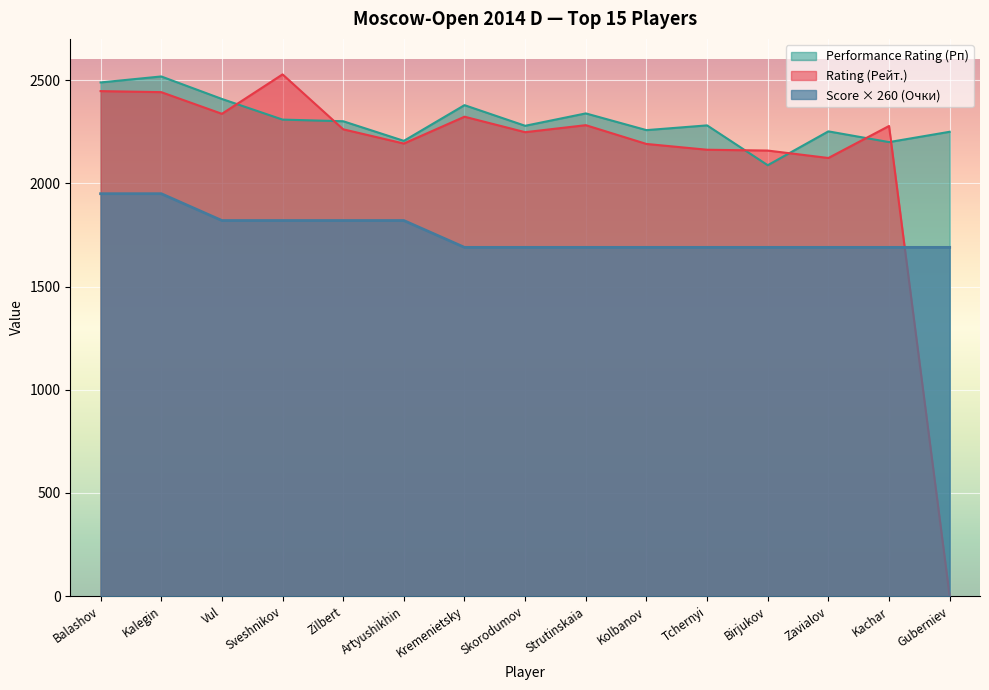

Reading left to right, list all the values displayed in this chart.

Rating (Рейт.): 2447	2442	2337	2528	2262	2193	2323	2248	2282	2191	2163	2159	2123	2278	0
Performance Rating (Рп): 2489	2518	2409	2309	2301	2206	2379	2279	2339	2258	2281	2088	2252	2200	2250
Score (Очки): 1950	1950	1820	1820	1820	1820	1690	1690	1690	1690	1690	1690	1690	1690	1690